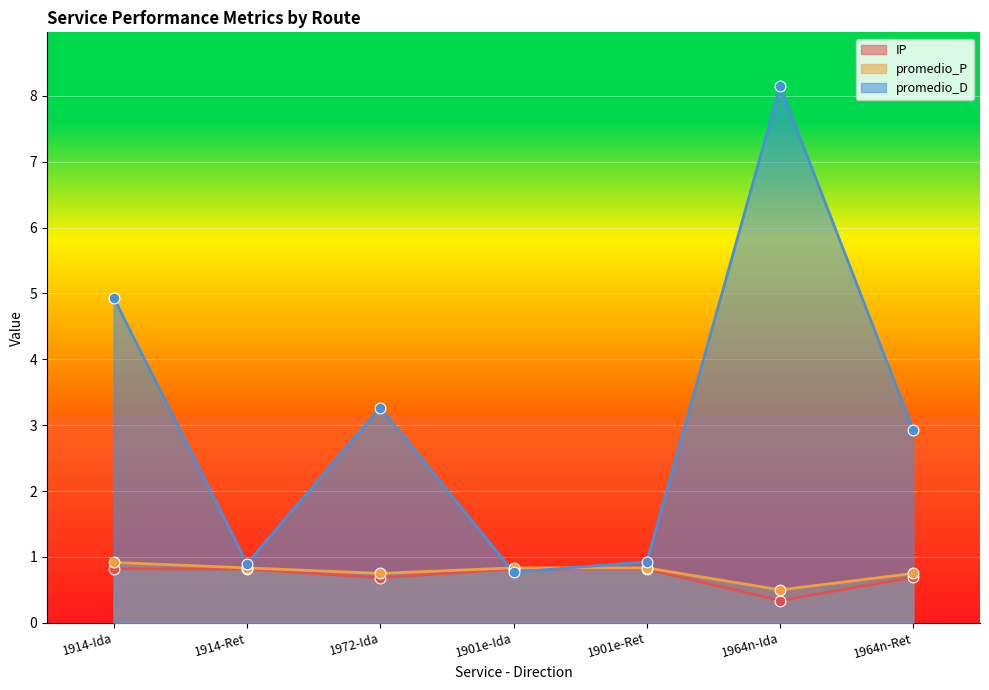

Is the value of promedio_D at 1964n-Ida greater than the value of IP at 1964n-Ida?

Yes